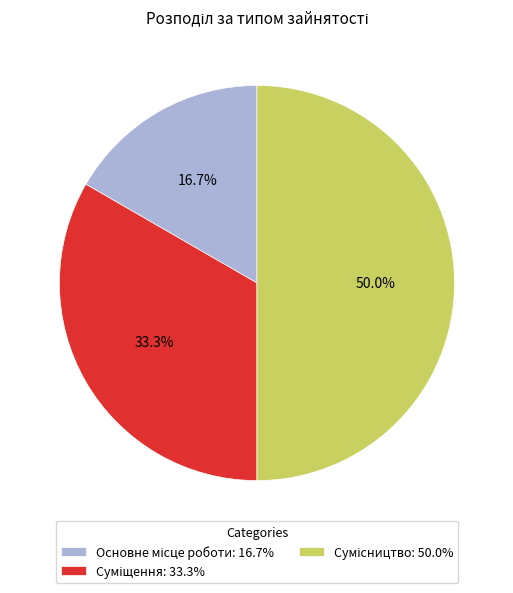

How many segments does this pie chart have?

3